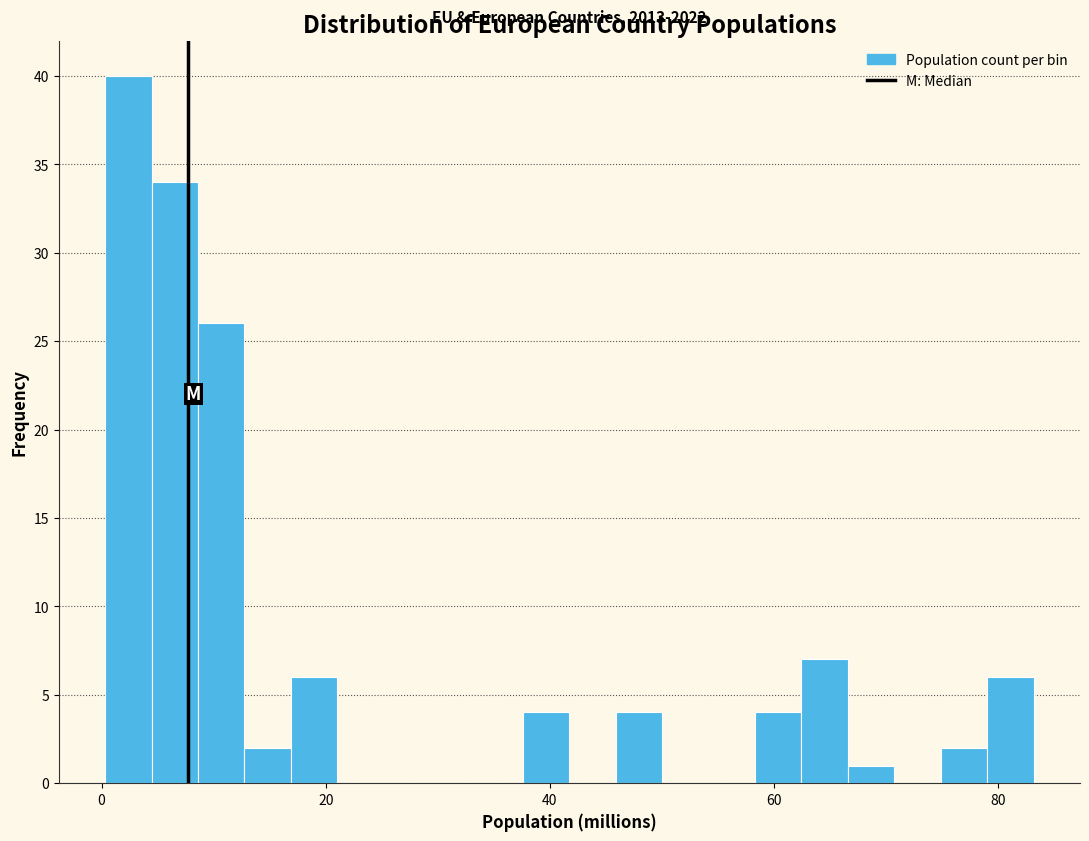

Read against the x-axis, roughly where is the centre of the tallest bar?

2